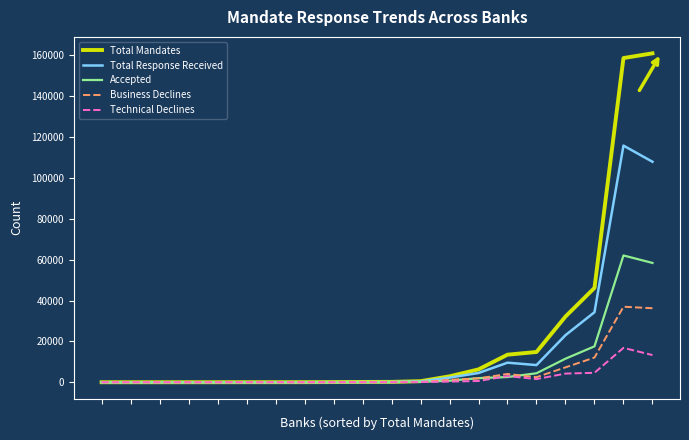

In Total Response Received, how many points are lower than both neighbors (excluding endpoints)?

3